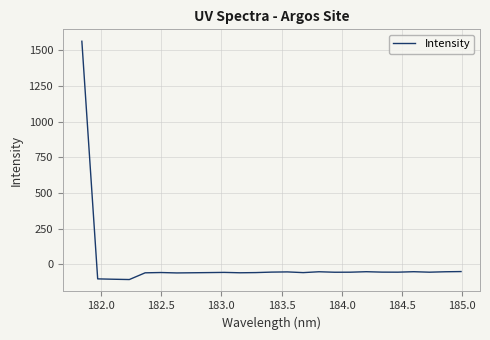

What is the minimum value shown in the chart?

-105.8